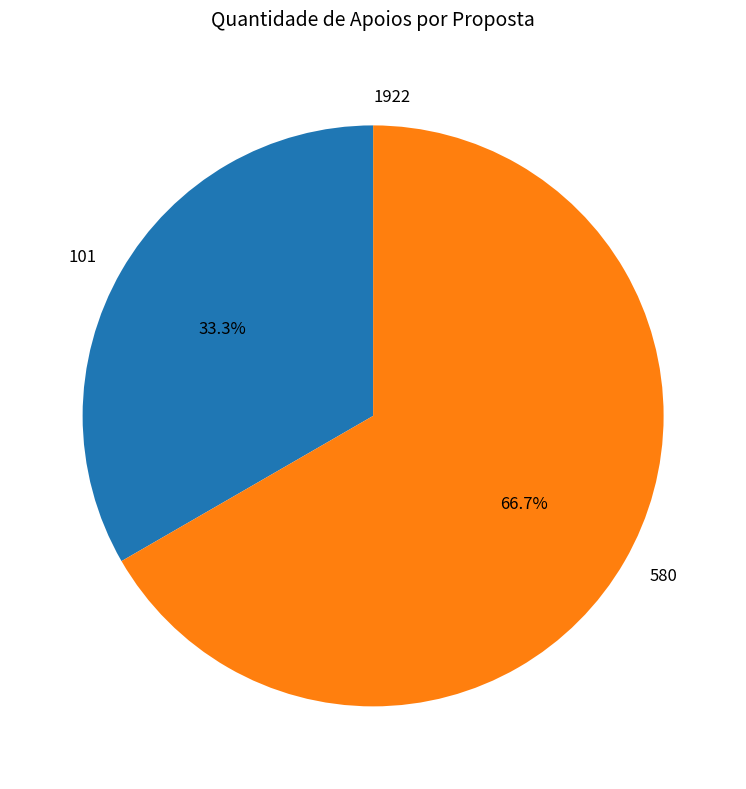

To the nearest percent, what is the average slice percentage?

33%